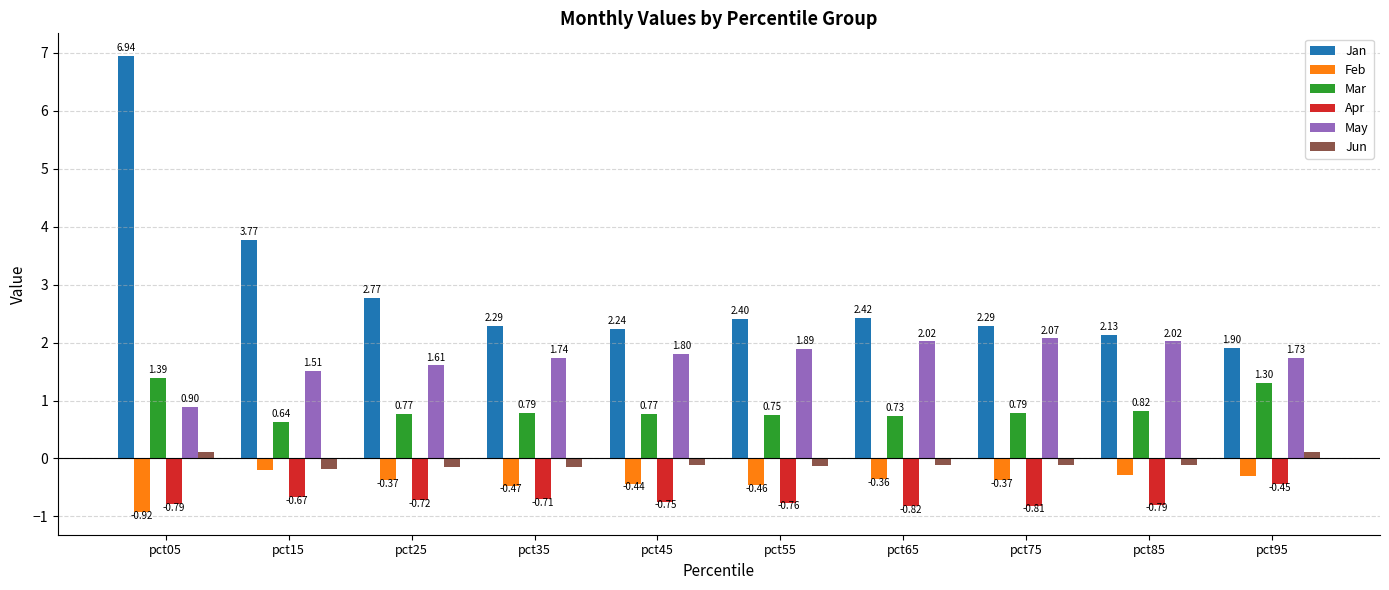

What is the spread (max minus min) of values at pct05?

7.9